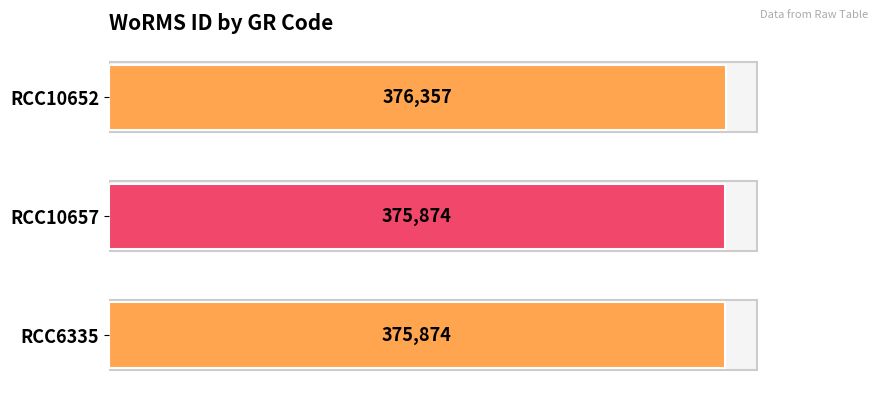

What is the average value?

376035